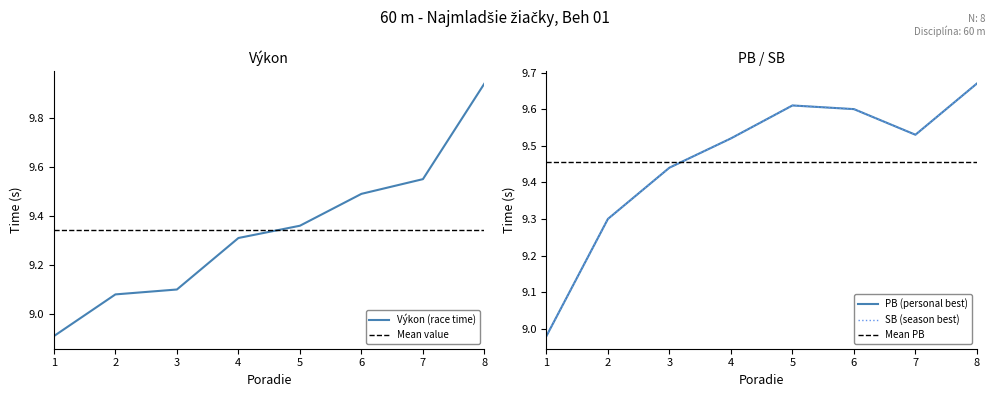

How many intersections are there between Výkon and PB?

1